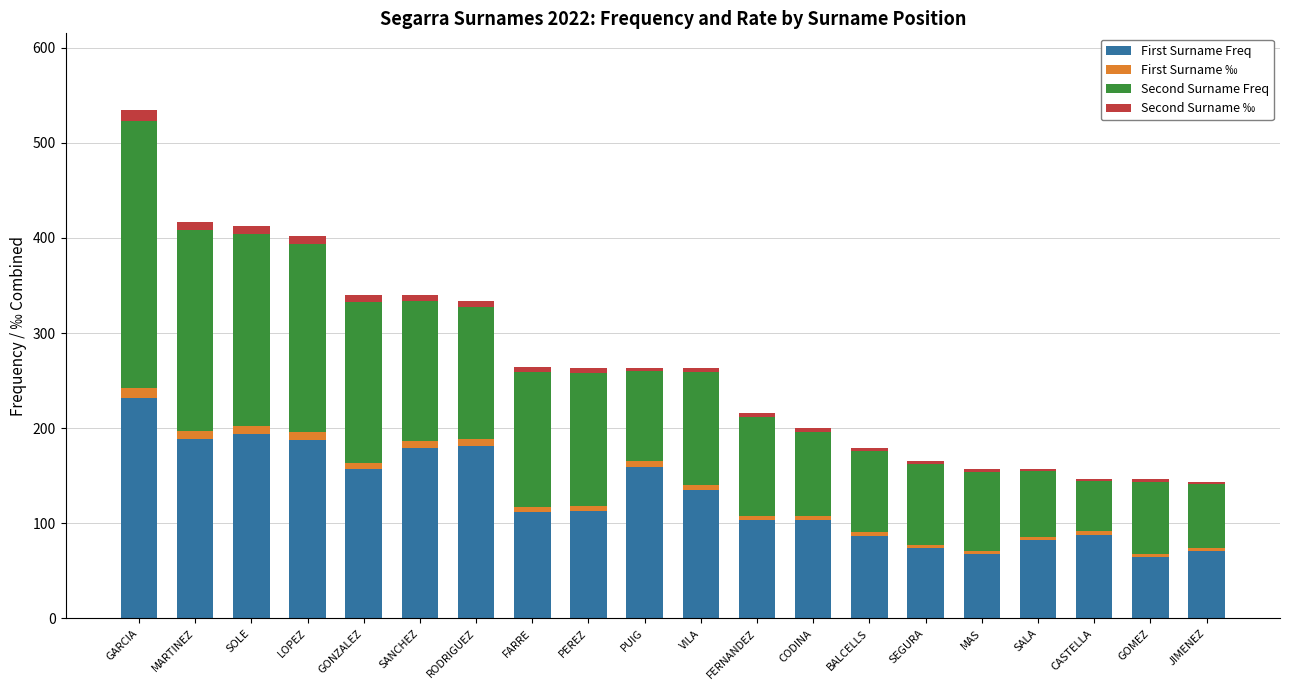

What is the difference between the maximum and second lowest values in the First Surname Freq series?

164.0